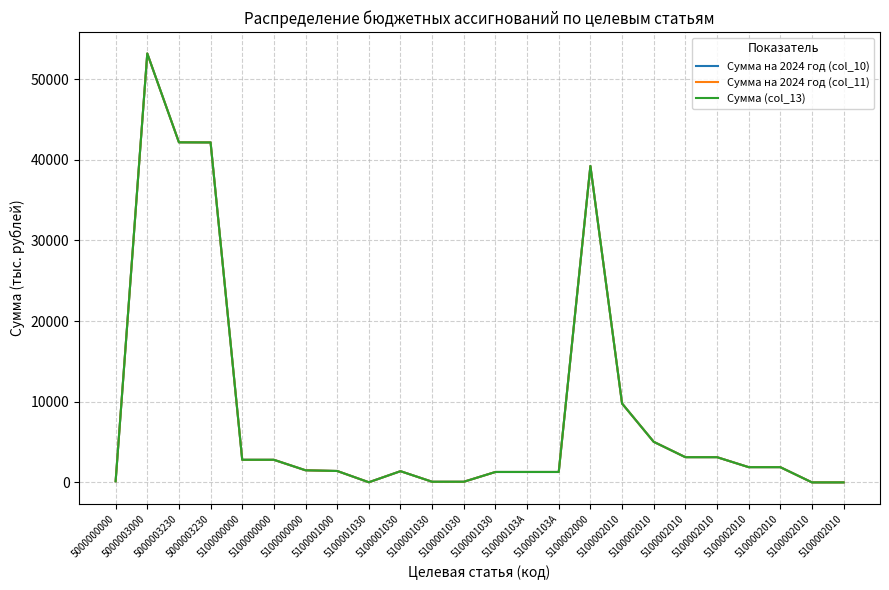

Does the chart display data point markers on the line(s)?

No